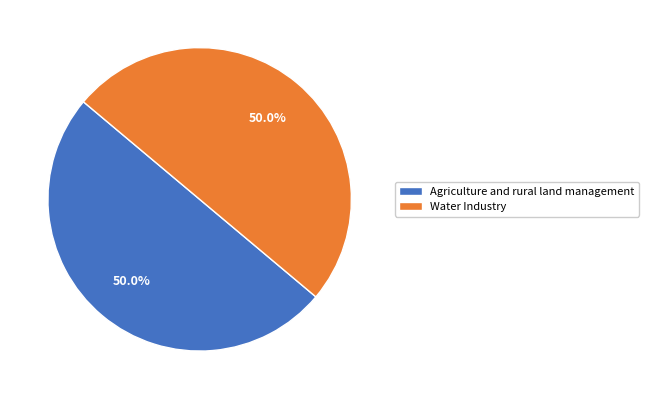

What is the ratio of the value at Water Industry to the value at Agriculture and rural land management?

1.0